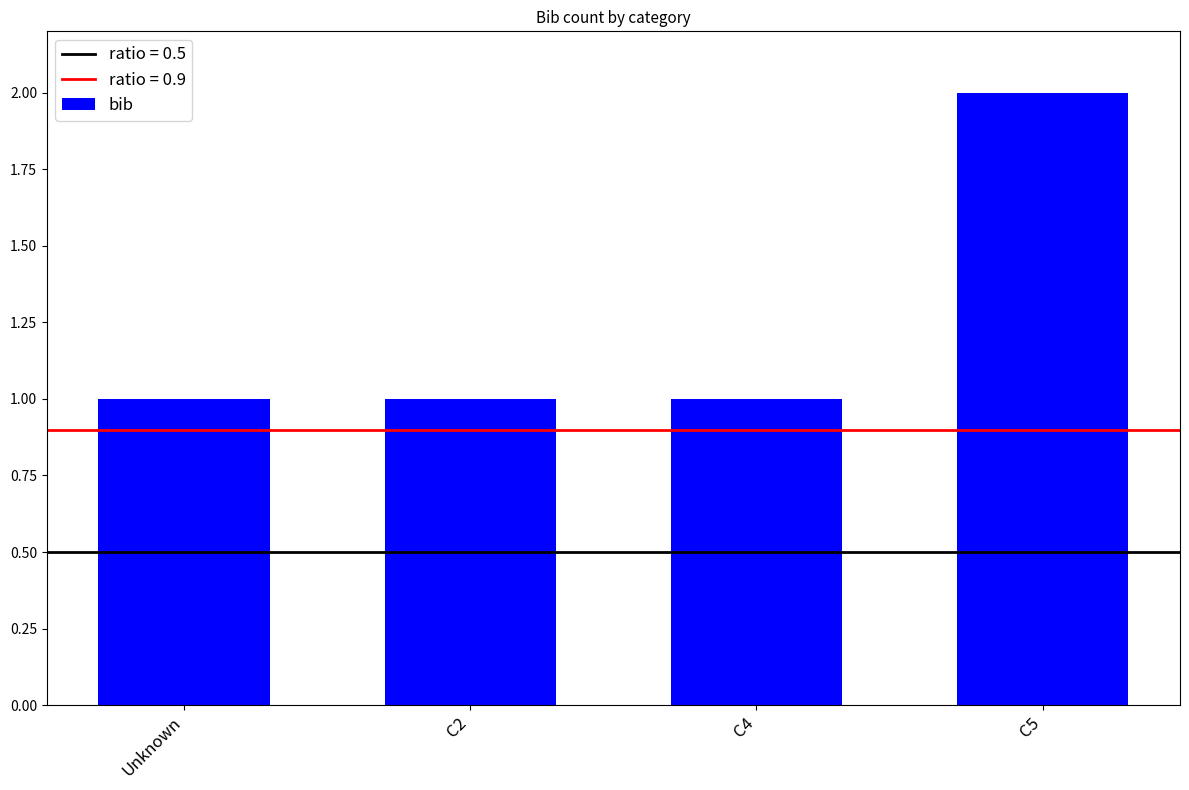

What is the average value?

1